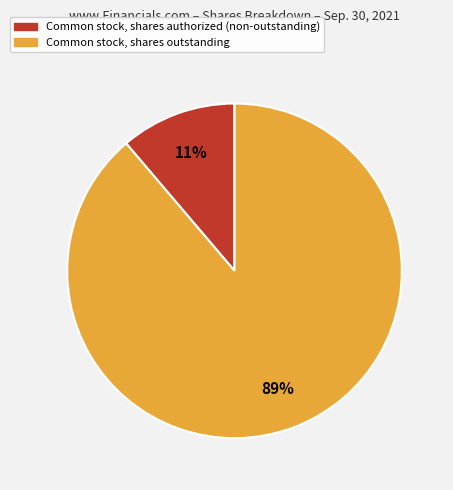

Is there a majority slice in this chart?

Yes